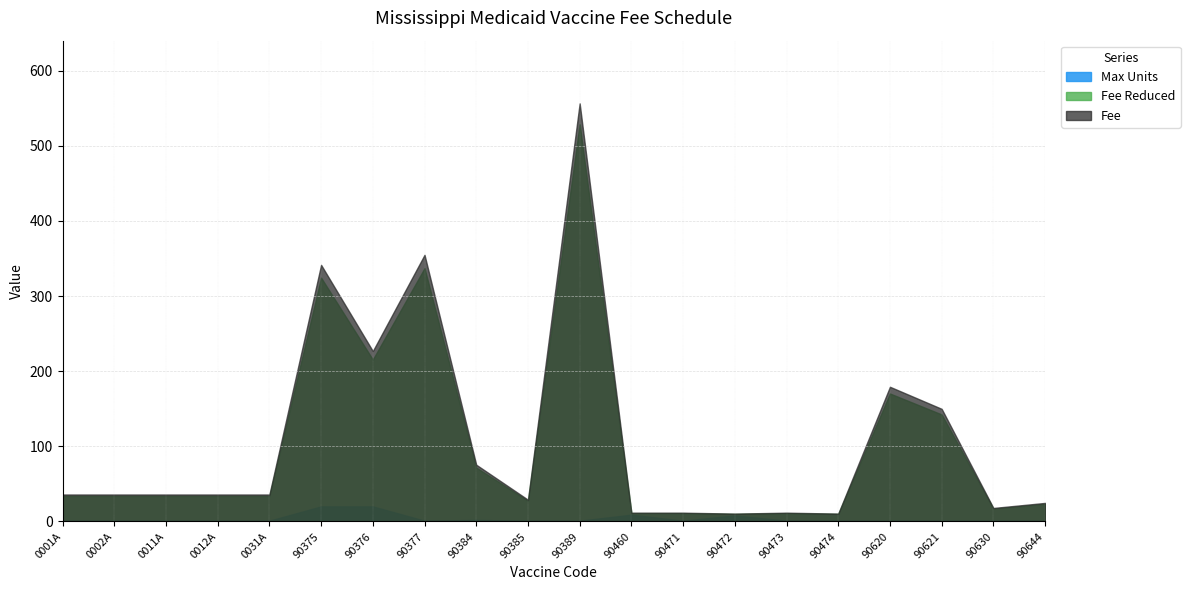

What is the difference between the maximum and minimum values in the Fee series?

545.9